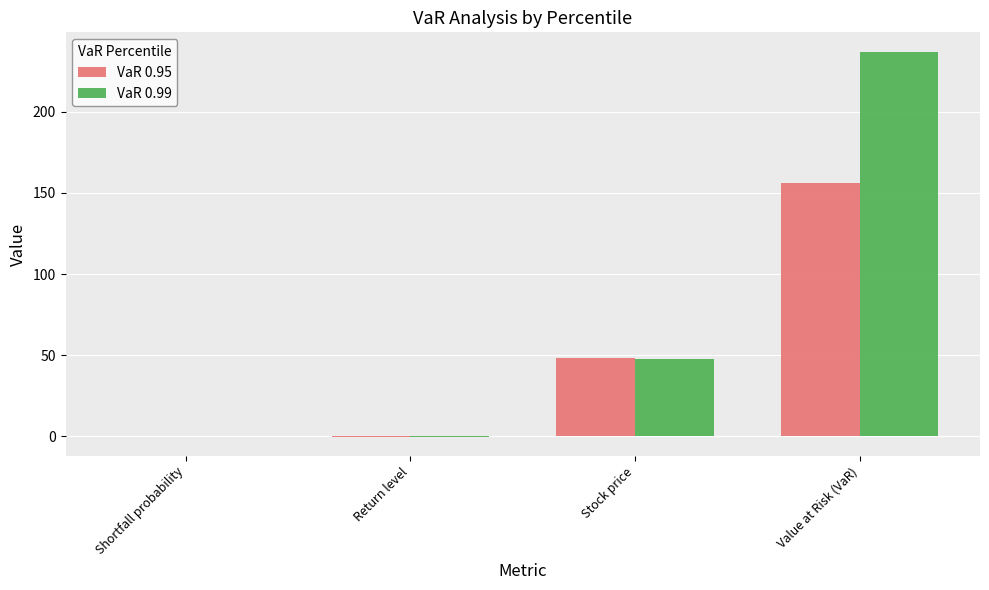

Which series changed the most between Return level and Stock price?

VaR 0.95